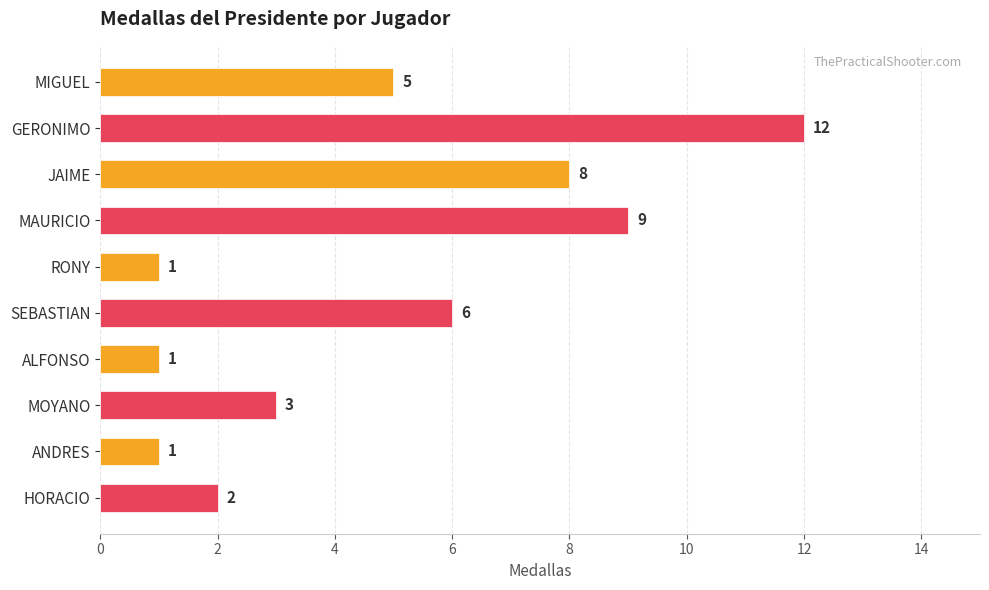

What is the label of the 7th bar from the bottom?

MAURICIO